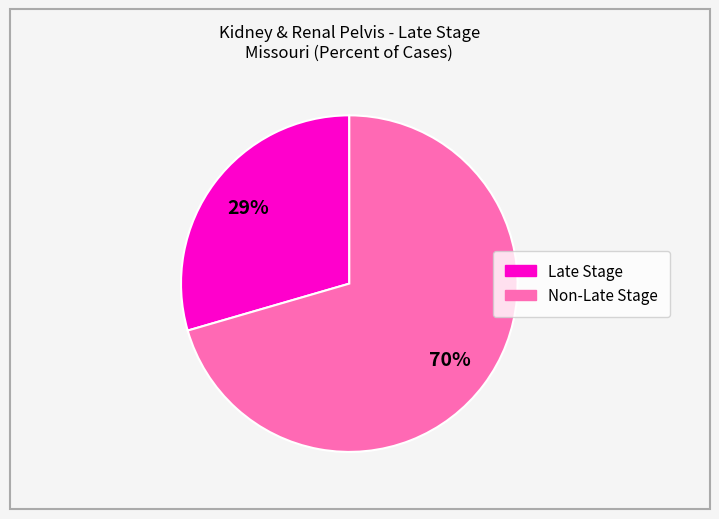

How many slices are in this pie chart?

2